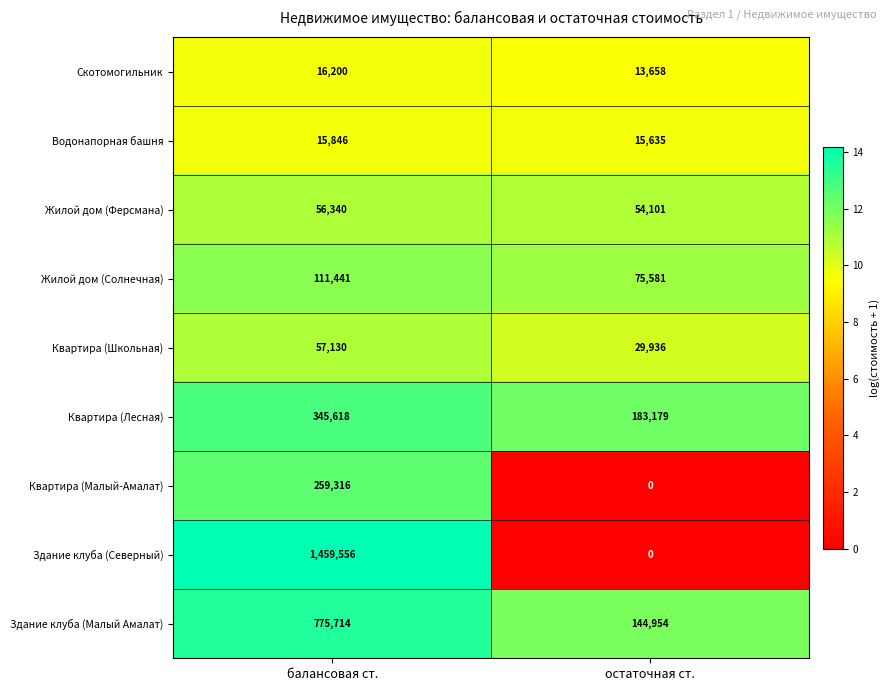

The Жилой дом (Ферсмана) series shows 54101 at остаточная ст.. True or false?

True